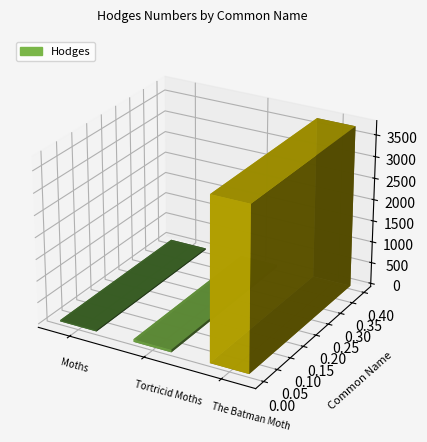

What is the sum of the values at Tortricid Moths and Moths?

91.1